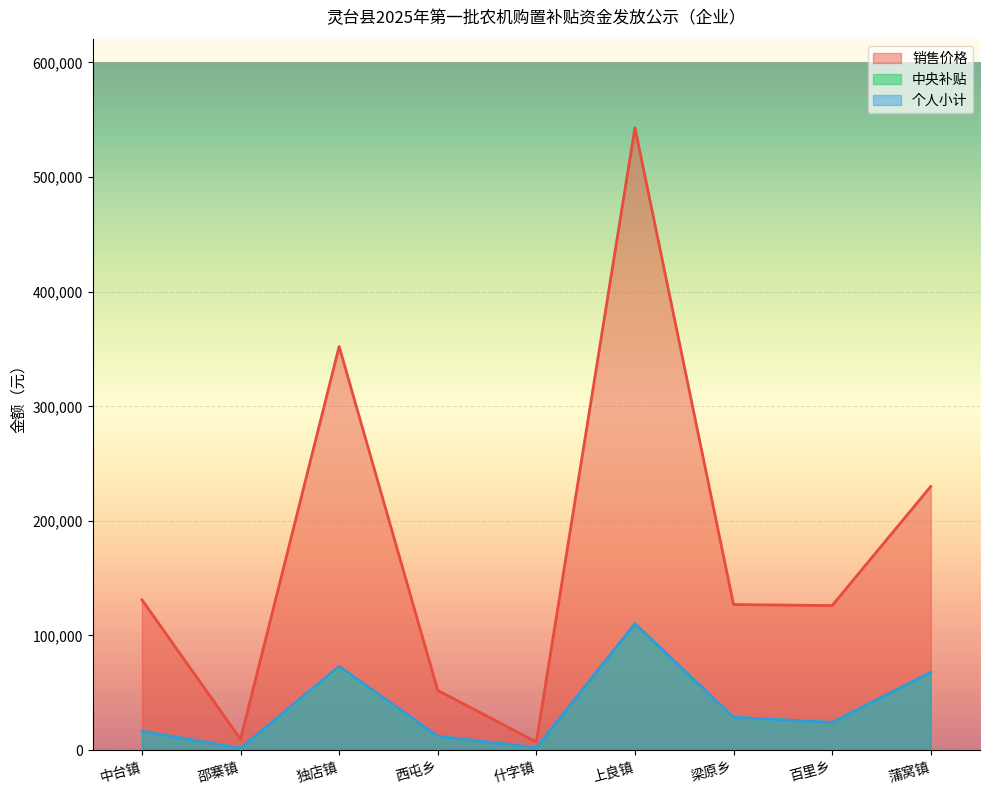

Reading left to right, list all the values displayed in this chart.

销售价格: 中台镇=131000	邵寨镇=9400	独店镇=352099	西屯乡=52000	什字镇=6950	上良镇=543000	梁原乡=126900	百里乡=125998	蒲窝镇=229888
中央补贴: 中台镇=16300	邵寨镇=1600	独店镇=72000	西屯乡=12000	什字镇=2000	上良镇=110200	梁原乡=28500	百里乡=24000	蒲窝镇=67800
个人小计: 中台镇=16300	邵寨镇=1600	独店镇=72960	西屯乡=12000	什字镇=2000	上良镇=110200	梁原乡=28500	百里乡=24000	蒲窝镇=67800